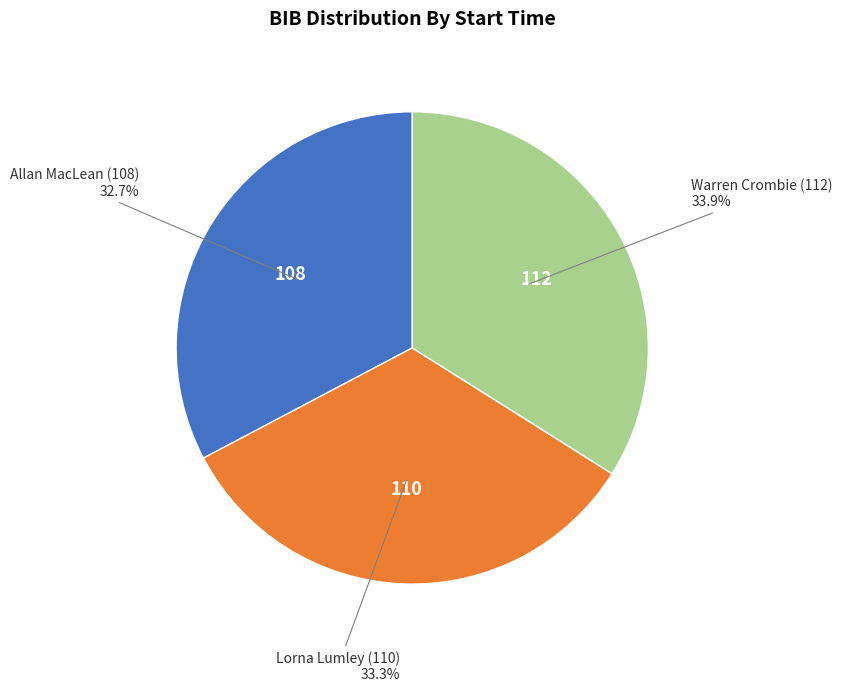

What is the ratio of the value at Allan MacLean (108) to the value at Warren Crombie (112)?

1.0